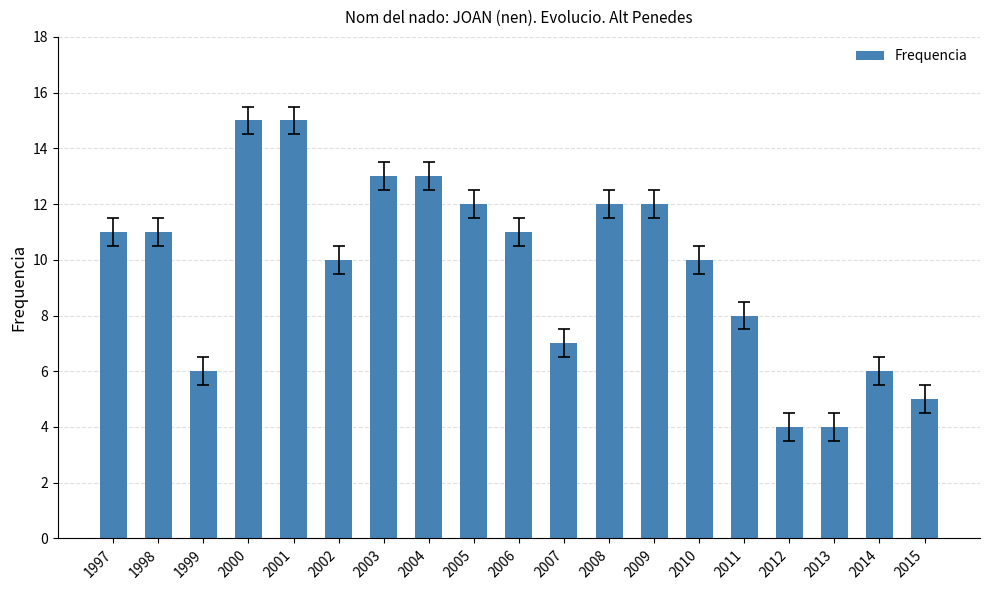

What is the greatest value displayed?

15